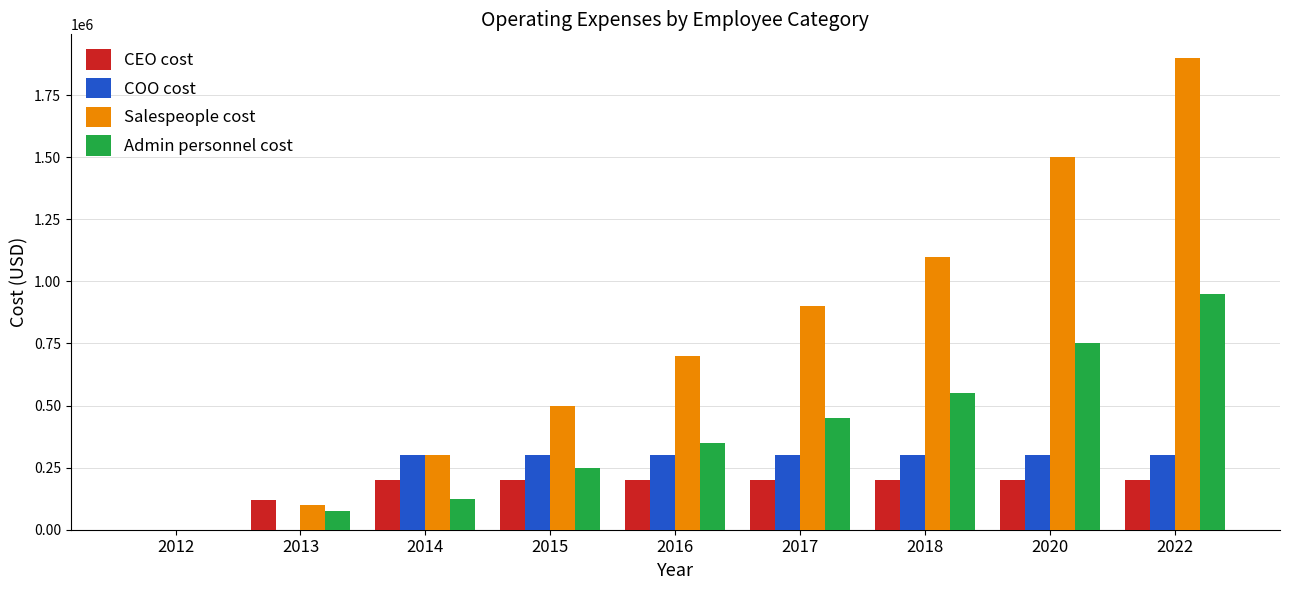

What is the sum of all CEO cost values?

1520000.0